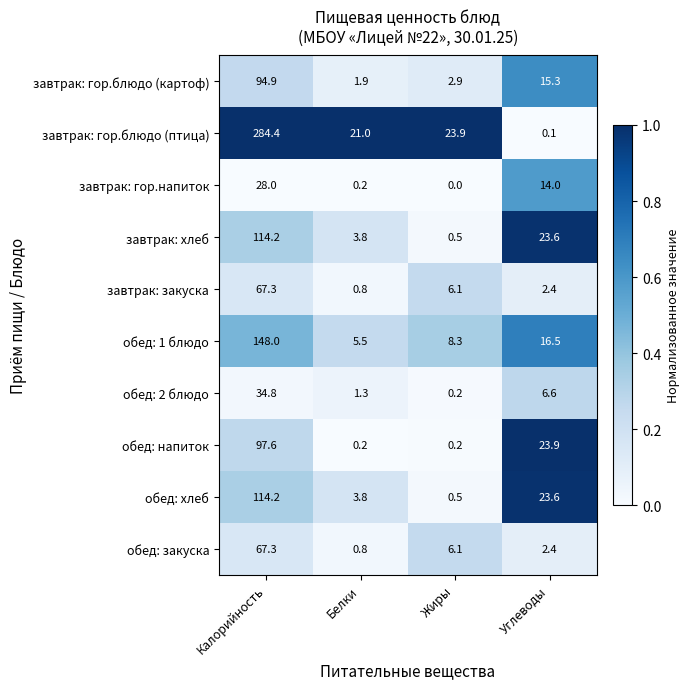

Where does the обед: закуска series first go above 6?

Калорийность